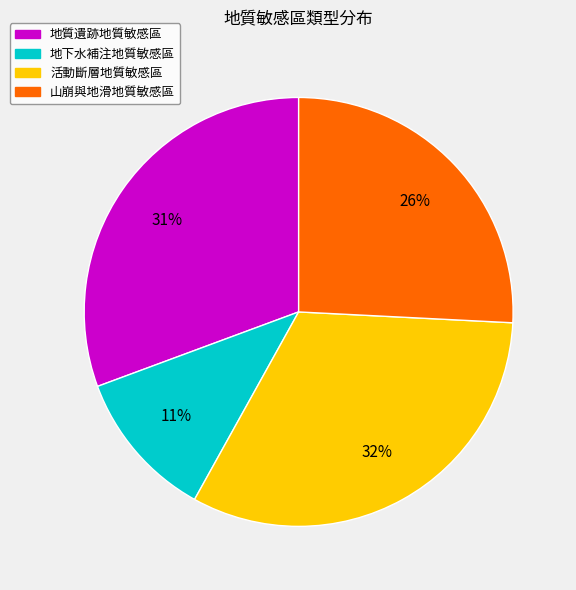

To the nearest percent, what is the difference between the largest and smallest slice percentages?

21%